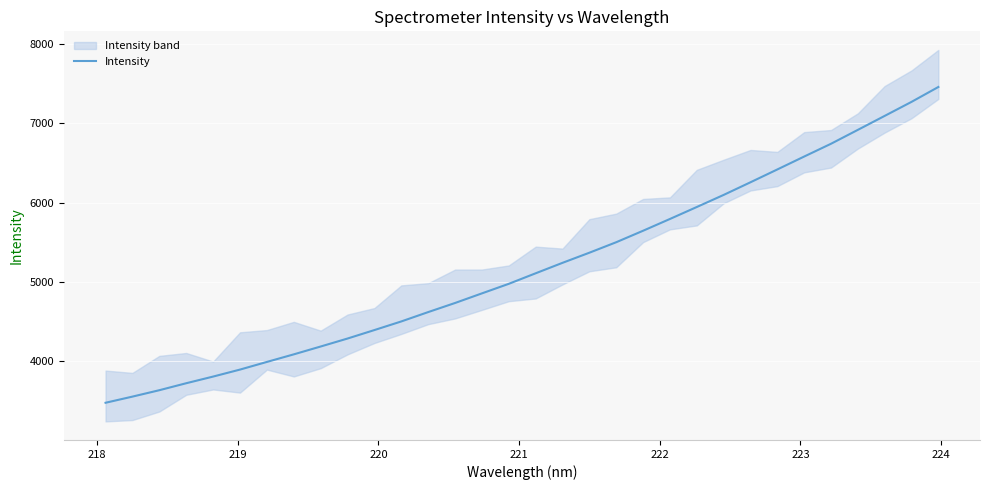

What is the lowest value of the Intensity series?

3473.4